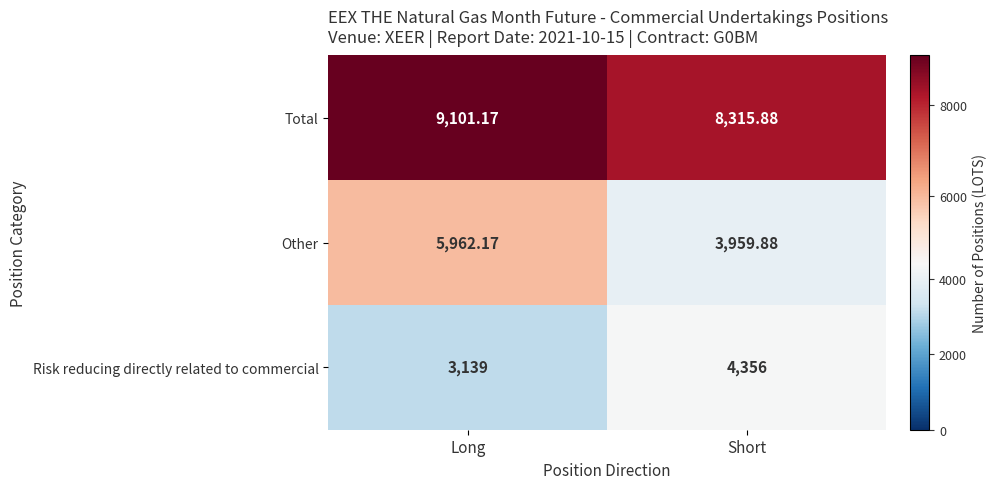

At which label does Total reach its minimum?

Short